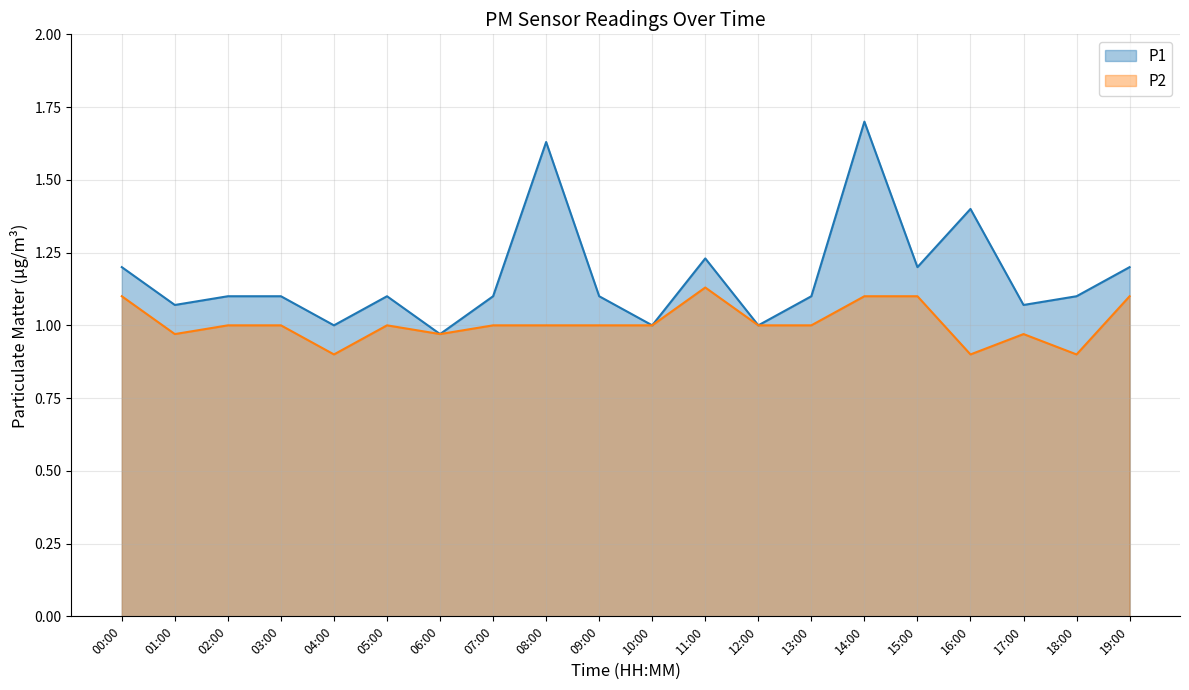

True or false: P1 and P2 cross at least once.

False